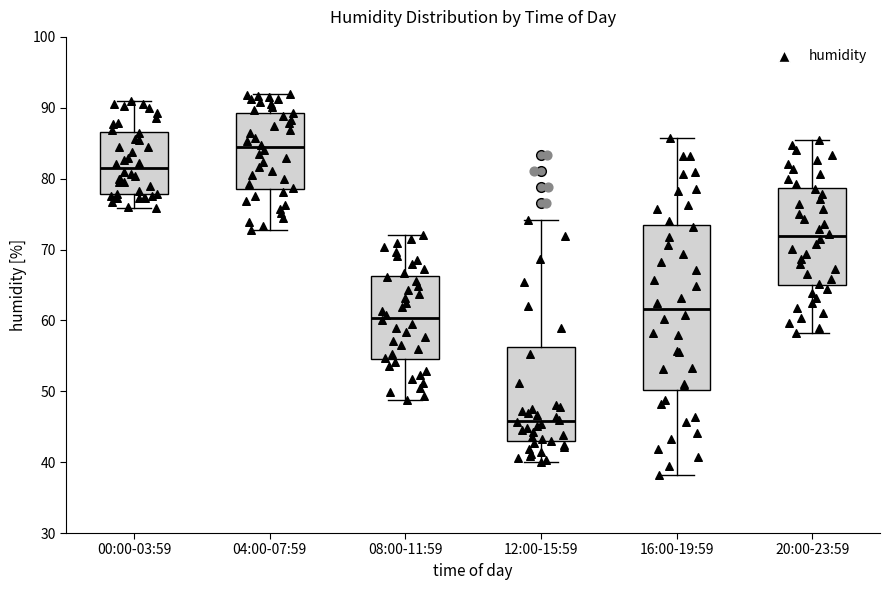

Comparing the boxes themselves (not the whiskers), which one is the tallest?

16:00-19:59